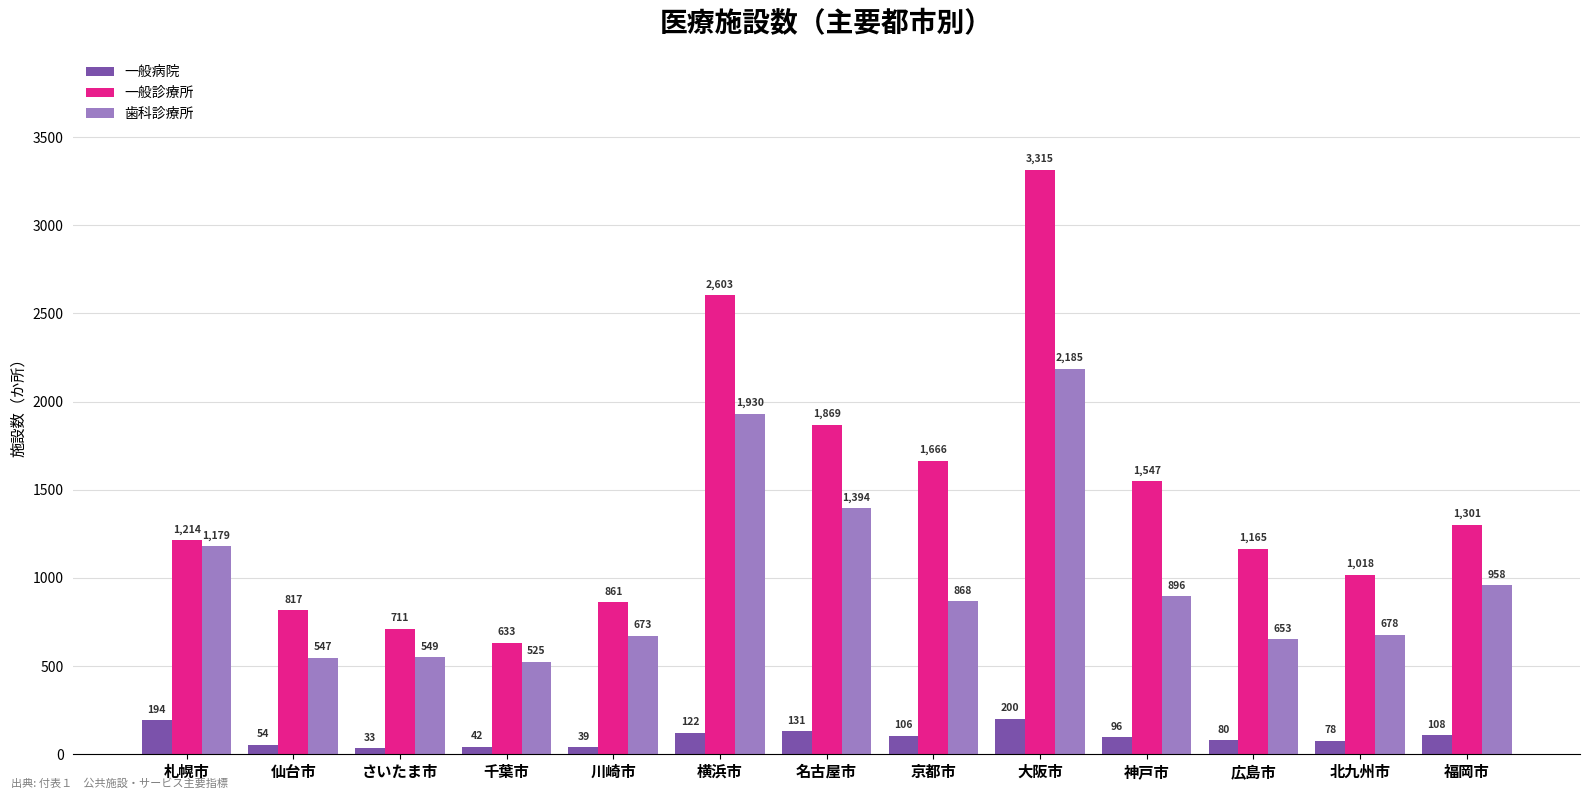

Which label corresponds to the largest value in the chart?

大阪市